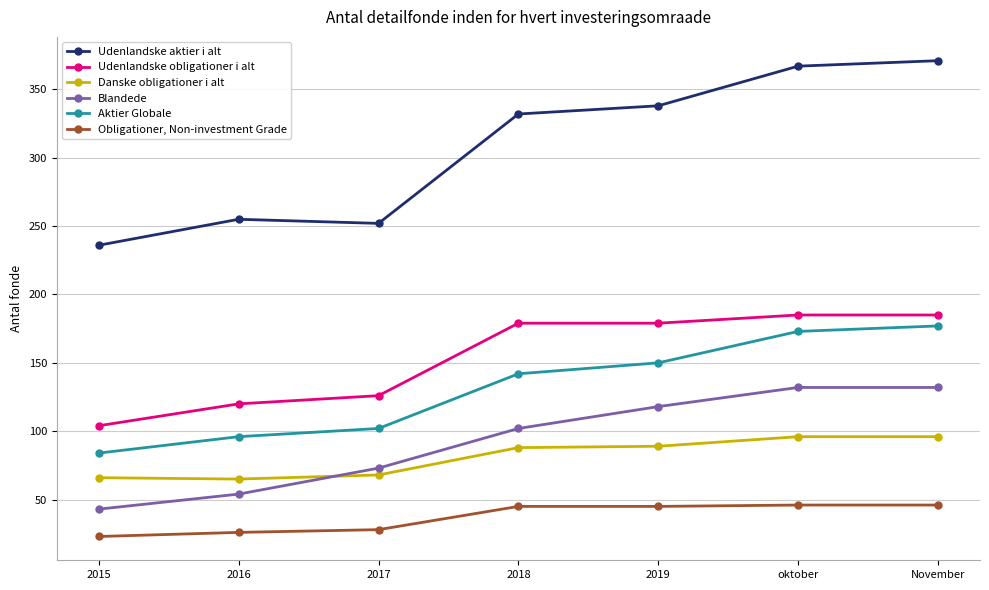

True or false: Danske obligationer i alt has a value of 36 at 2018.

False